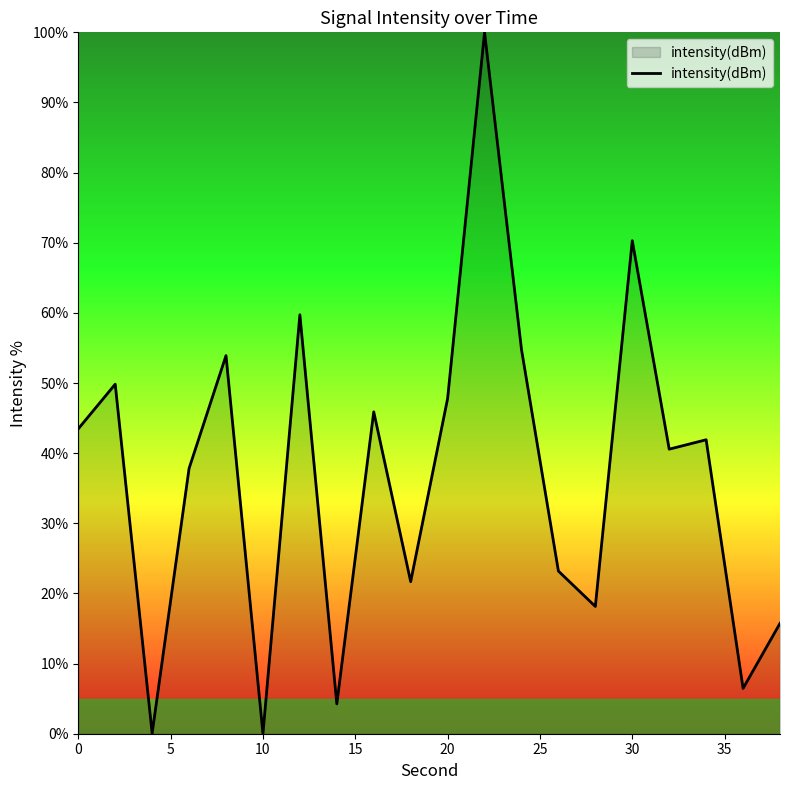

What is the maximum value shown in the chart?

100.0